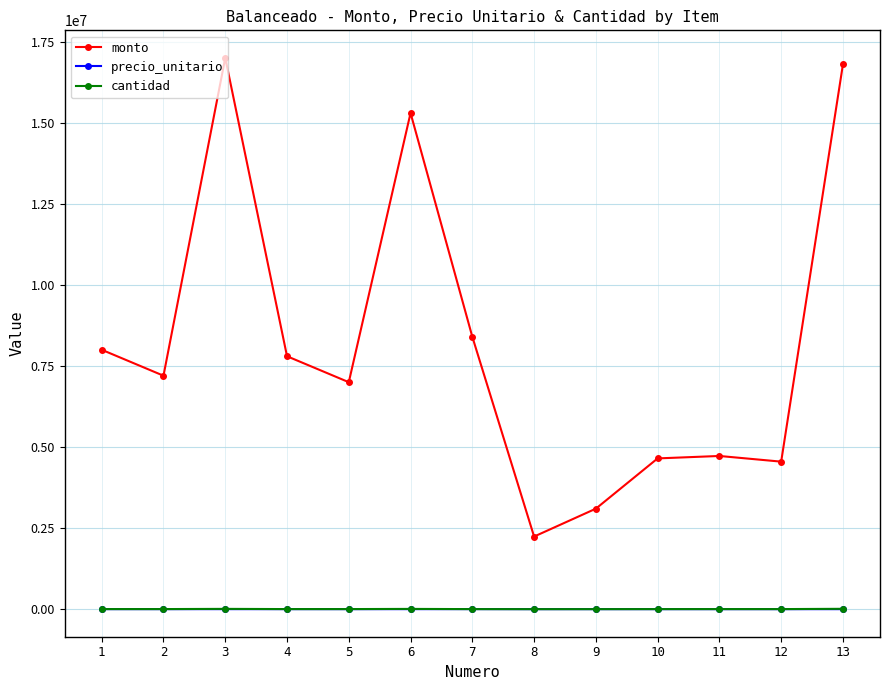

True or false: monto has a value of 7383529 at 11.

False